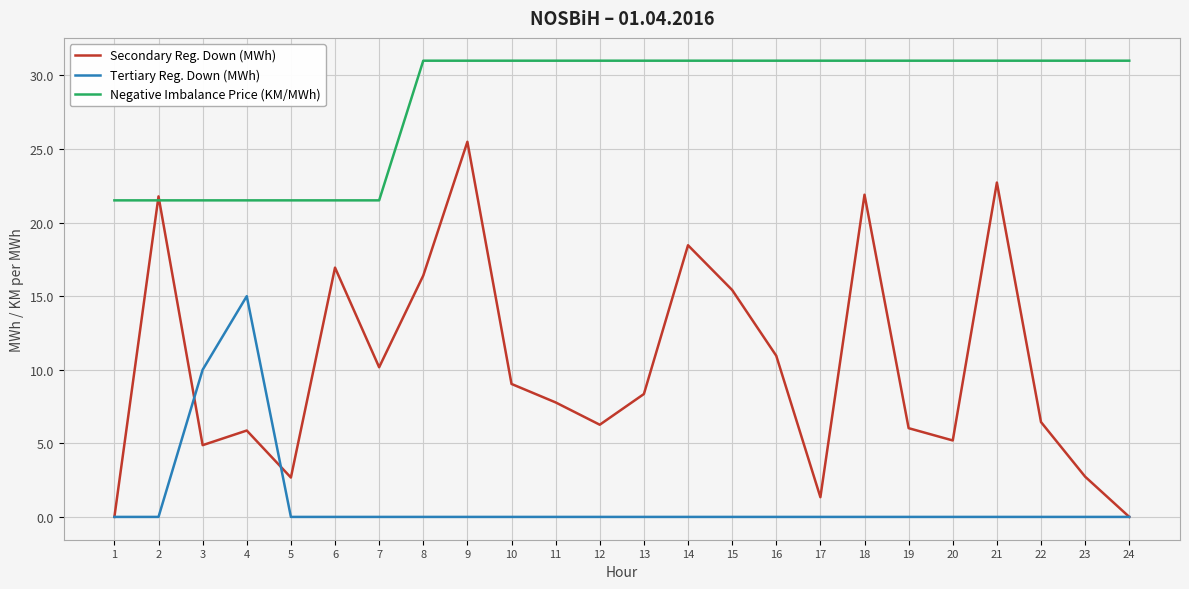

True or false: Tertiary Reg. Down (MWh) and Negative Imbalance Price (KM/MWh) cross at least once.

False